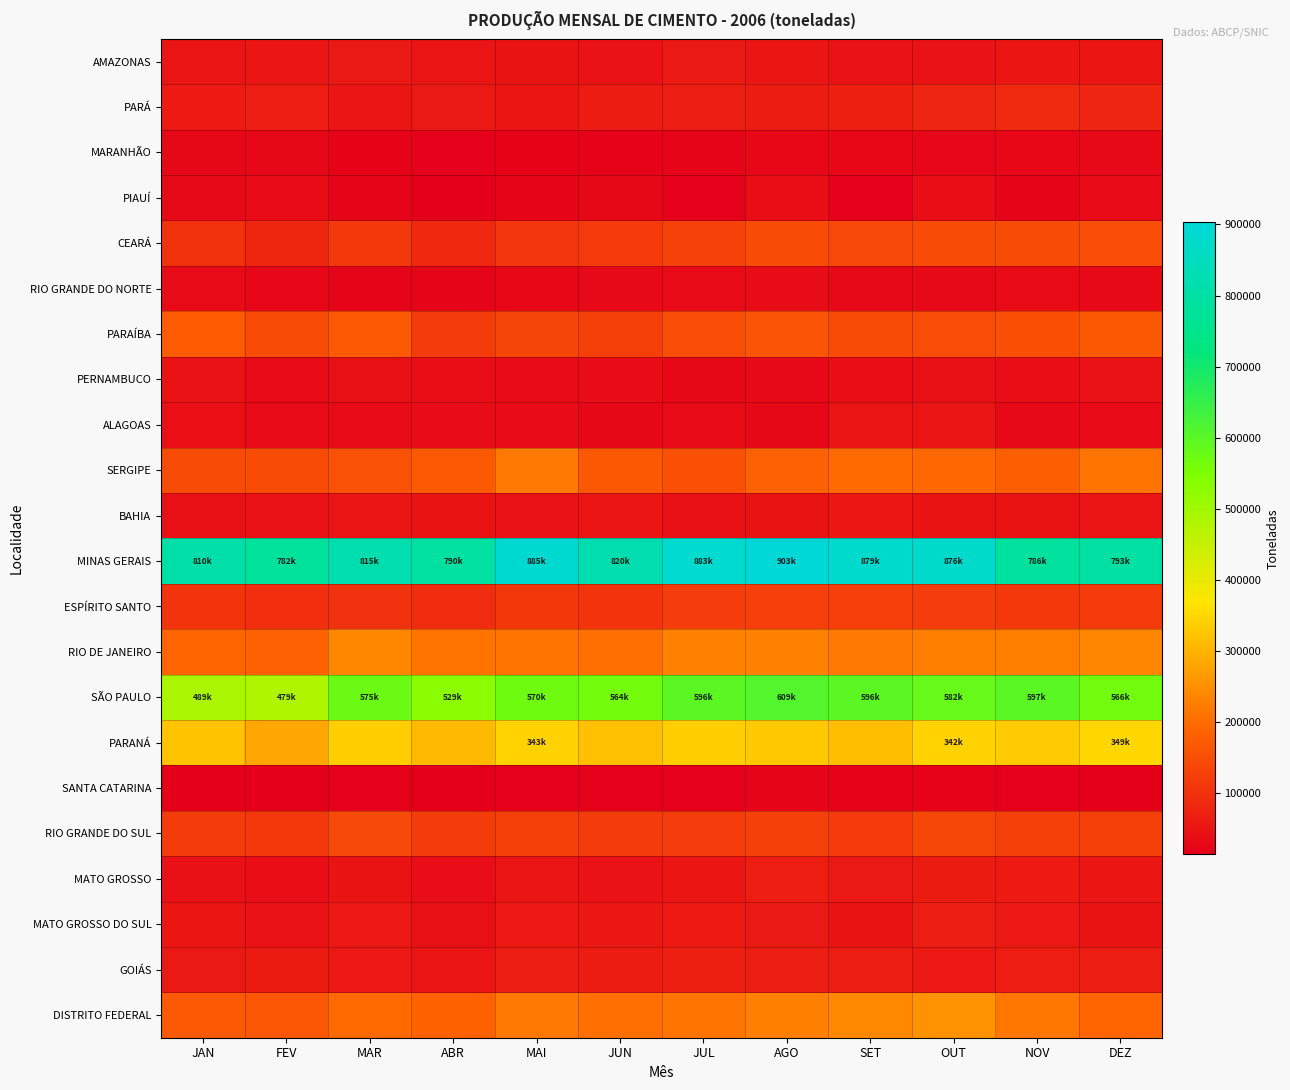

Reading left to right, list all the values displayed in this chart.

AMAZONAS: JAN=50911	FEV=52615	MAR=61054	ABR=51634	MAI=49384	JUN=48756	JUL=60502	AGO=55590	SET=47971	OUT=47558	NOV=54135	DEZ=54366
PARÁ: JAN=62298	FEV=69445	MAR=52786	ABR=60306	MAI=54501	JUN=64665	JUL=67916	AGO=65171	SET=71246	OUT=80584	NOV=90208	DEZ=81755
MARANHÃO: JAN=31318	FEV=30013	MAR=22024	ABR=18442	MAI=21419	JUN=20294	JUL=26159	AGO=29170	SET=28757	OUT=27111	NOV=28251	DEZ=32855
PIAUÍ: JAN=33001	FEV=36212	MAR=25386	ABR=16553	MAI=23564	JUN=30063	JUL=19381	AGO=40260	SET=18631	OUT=40422	NOV=25491	DEZ=34927
CEARÁ: JAN=103342	FEV=82502	MAR=113504	ABR=85515	MAI=110412	JUN=117279	JUL=130988	AGO=146757	SET=141637	OUT=149130	NOV=148039	DEZ=150708
RIO GRANDE DO NORTE: JAN=33695	FEV=27942	MAR=23098	ABR=25167	MAI=28398	JUN=32783	JUL=33913	AGO=37433	SET=33186	OUT=32883	NOV=36596	DEZ=32633
PARAÍBA: JAN=175363	FEV=146310	MAR=171476	ABR=120302	MAI=136813	JUN=125906	JUL=150504	AGO=162251	SET=148212	OUT=150172	NOV=153814	DEZ=170206
PERNAMBUCO: JAN=47597	FEV=36371	MAR=44132	ABR=40688	MAI=35533	JUN=38016	JUL=30714	AGO=33037	SET=41568	OUT=44487	NOV=41744	DEZ=47179
ALAGOAS: JAN=43616	FEV=33961	MAR=36563	ABR=37543	MAI=37093	JUN=31312	JUL=36749	AGO=30999	SET=52171	OUT=50675	NOV=33146	DEZ=34185
SERGIPE: JAN=147514	FEV=148133	MAR=156943	ABR=172605	MAI=219023	JUN=168860	JUL=155725	AGO=185938	SET=196846	OUT=196287	NOV=180072	DEZ=213559
BAHIA: JAN=44960	FEV=47414	MAR=52101	ABR=50626	MAI=48403	JUN=52791	JUL=44516	AGO=50485	SET=56164	OUT=49431	NOV=49541	DEZ=52322
MINAS GERAIS: JAN=810084	FEV=782080	MAR=815524	ABR=790971	MAI=885809	JUN=820447	JUL=883614	AGO=903153	SET=879182	OUT=876147	NOV=786036	DEZ=793982
ESPÍRITO SANTO: JAN=105441	FEV=95899	MAR=100200	ABR=93280	MAI=112081	JUN=105953	JUL=122103	AGO=124411	SET=123899	OUT=123506	NOV=113211	DEZ=117222
RIO DE JANEIRO: JAN=191757	FEV=185369	MAR=238674	ABR=213156	MAI=213250	JUN=205265	JUL=229576	AGO=230037	SET=219315	OUT=226610	NOV=227040	DEZ=237930
SÃO PAULO: JAN=489535	FEV=479980	MAR=575295	ABR=529500	MAI=570634	JUN=564212	JUL=596943	AGO=609458	SET=596654	OUT=582896	NOV=597655	DEZ=566782
PARANÁ: JAN=322597	FEV=284132	MAR=336834	ABR=311020	MAI=343151	JUN=318156	JUL=335397	AGO=330471	SET=315627	OUT=342476	NOV=333433	DEZ=349395
SANTA CATARINA: JAN=17517	FEV=16172	MAR=19359	ABR=16497	MAI=19215	JUN=18571	JUL=19371	AGO=22925	SET=19958	OUT=20379	NOV=18033	DEZ=14181
RIO GRANDE DO SUL: JAN=119222	FEV=115434	MAR=143879	ABR=118505	MAI=129296	JUN=118878	JUL=122961	AGO=130121	SET=118069	OUT=140309	NOV=127442	DEZ=126442
MATO GROSSO: JAN=46865	FEV=41618	MAR=49155	ABR=39775	MAI=51792	JUN=47984	JUL=55429	AGO=68453	SET=60660	OUT=64142	NOV=61330	DEZ=54615
MATO GROSSO DO SUL: JAN=54917	FEV=48703	MAR=58544	ABR=43788	MAI=59243	JUN=56738	JUL=61742	AGO=60013	SET=50437	OUT=67130	NOV=58790	DEZ=50057
GOIÁS: JAN=60416	FEV=64060	MAR=58688	ABR=52139	MAI=67487	JUN=65728	JUL=71143	AGO=66684	SET=66337	OUT=57980	NOV=68875	DEZ=66955
DISTRITO FEDERAL: JAN=171366	FEV=166637	MAR=198216	ABR=186422	MAI=220249	JUN=204194	JUL=213705	AGO=228212	SET=240199	OUT=254093	NOV=216251	DEZ=192334